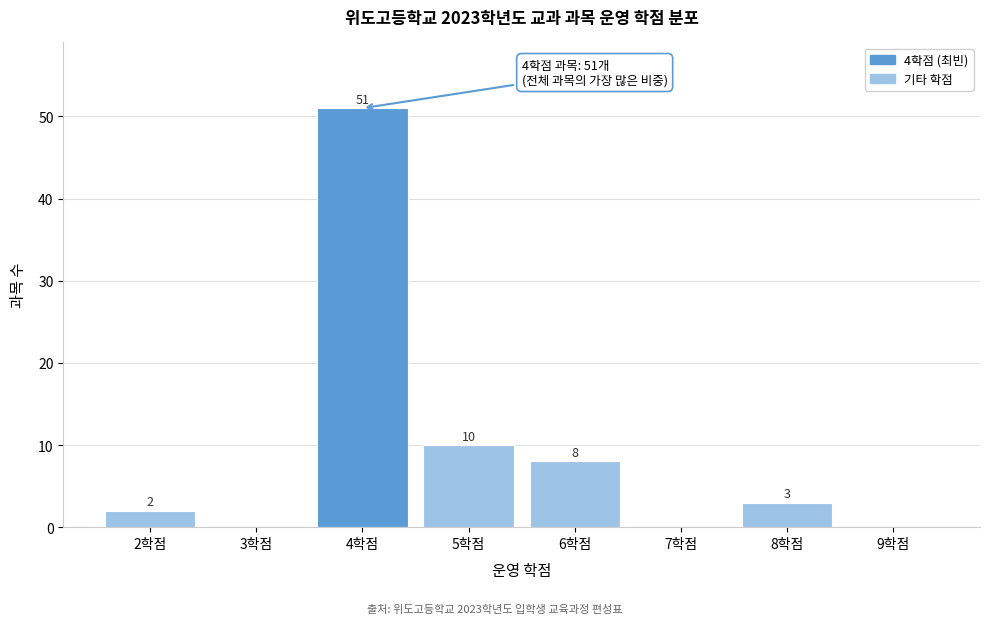

Reading right to left, transcribe all the data shown in this chart.

9학점=0	8학점=3	7학점=0	6학점=8	5학점=10	4학점=51	3학점=0	2학점=2